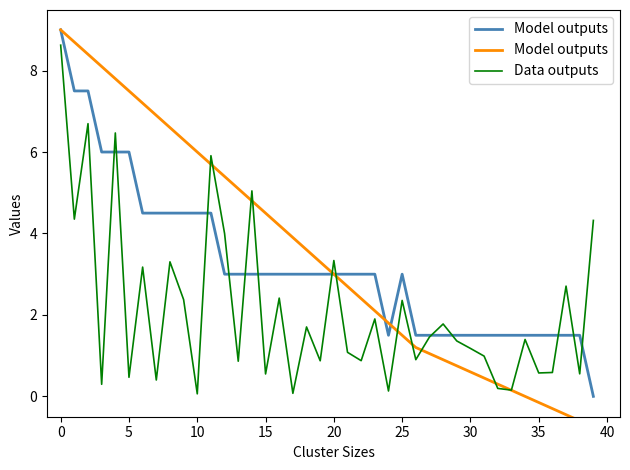

Which series has the largest range (max minus min)?

Model outputs